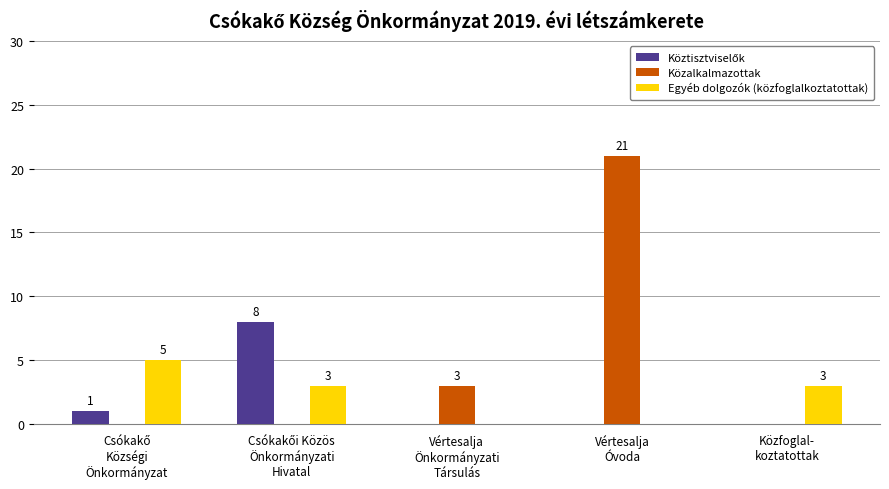

Which series has the largest total across all categories?

Közalkalmazottak